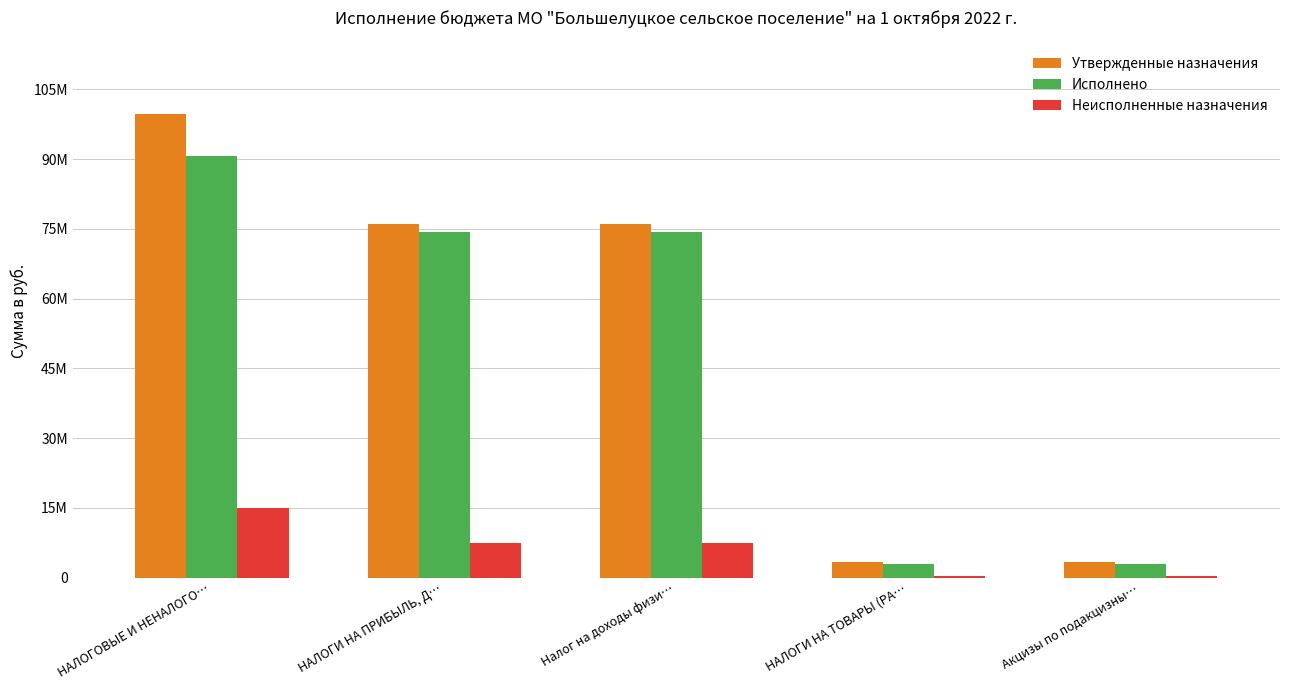

Where does the Исполнено series first go above 74358503?

НАЛОГОВЫЕ И НЕНАЛОГО…